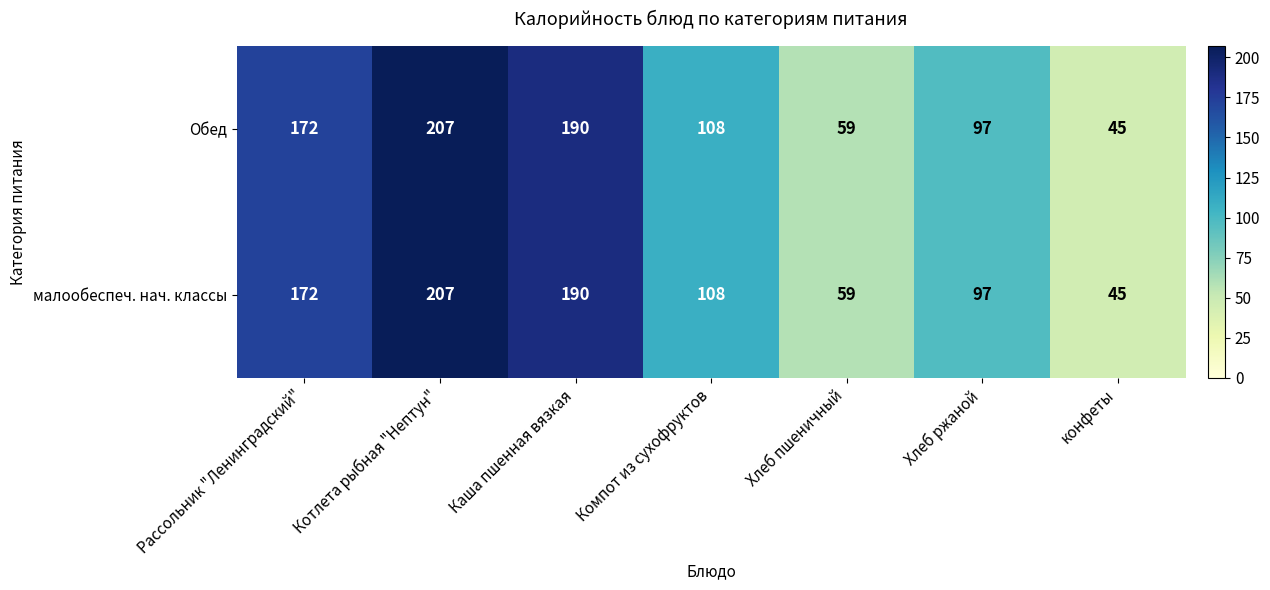

Reading right to left, list all the values displayed in this chart.

Обед: конфеты=45	Хлеб ржаной=97	Хлеб пшеничный=59	Компот из сухофруктов=108	Каша пшенная вязкая=190	Котлета рыбная "Нептун"=207	Рассольник "Ленинградский"=172
малообеспеч. нач. классы: конфеты=45	Хлеб ржаной=97	Хлеб пшеничный=59	Компот из сухофруктов=108	Каша пшенная вязкая=190	Котлета рыбная "Нептун"=207	Рассольник "Ленинградский"=172